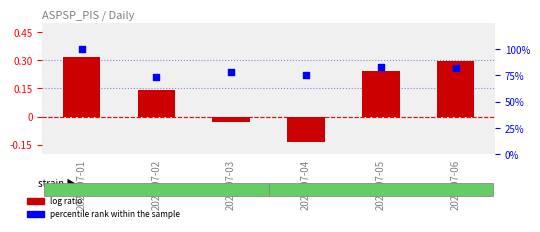

Which series contains the highest Y value?

percentile rank within the sample